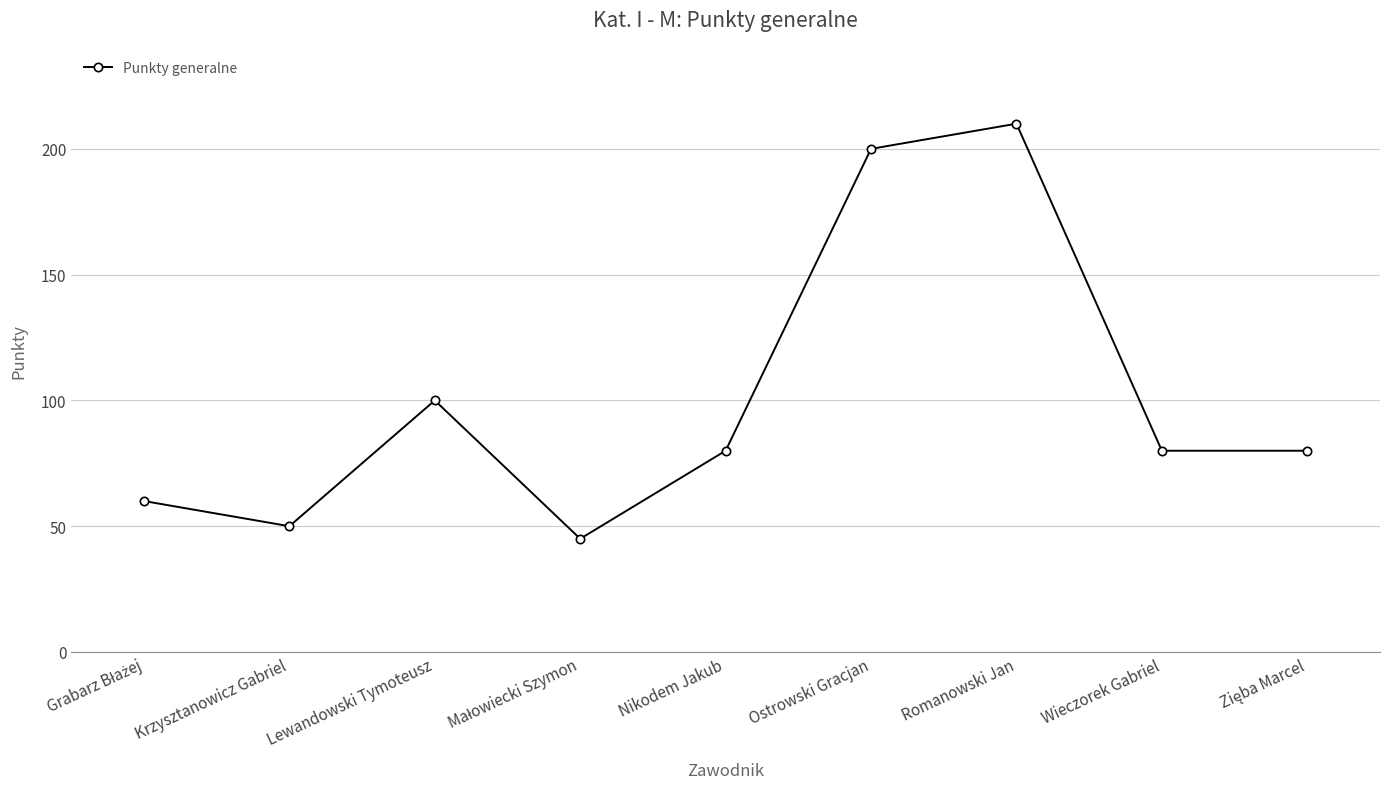

What is the difference between the maximum and minimum values?

165